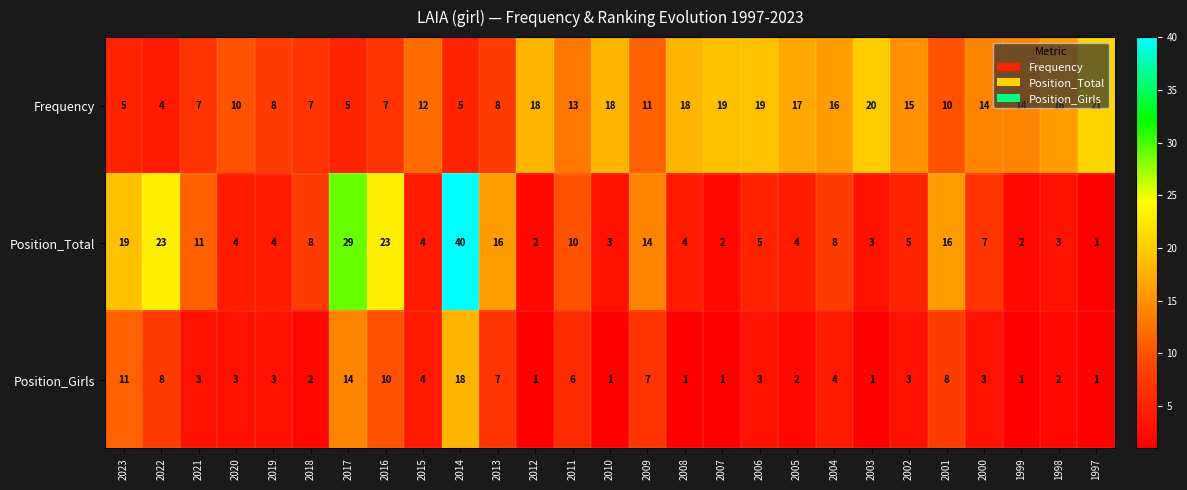

At how many categories does at least one series exceed 32?

1